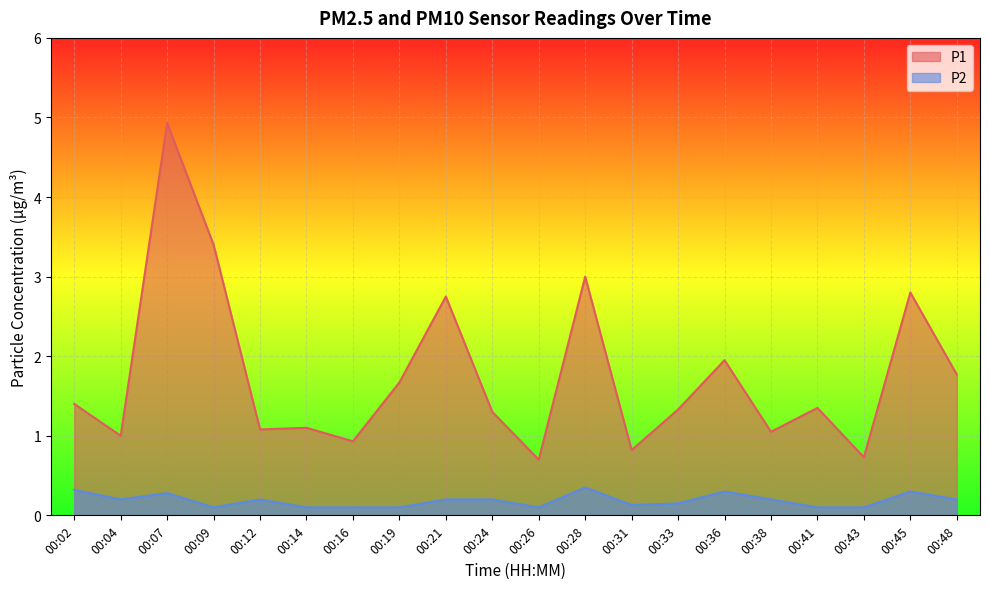

What is the difference between the maximum and second lowest values in the P1 series?

4.2